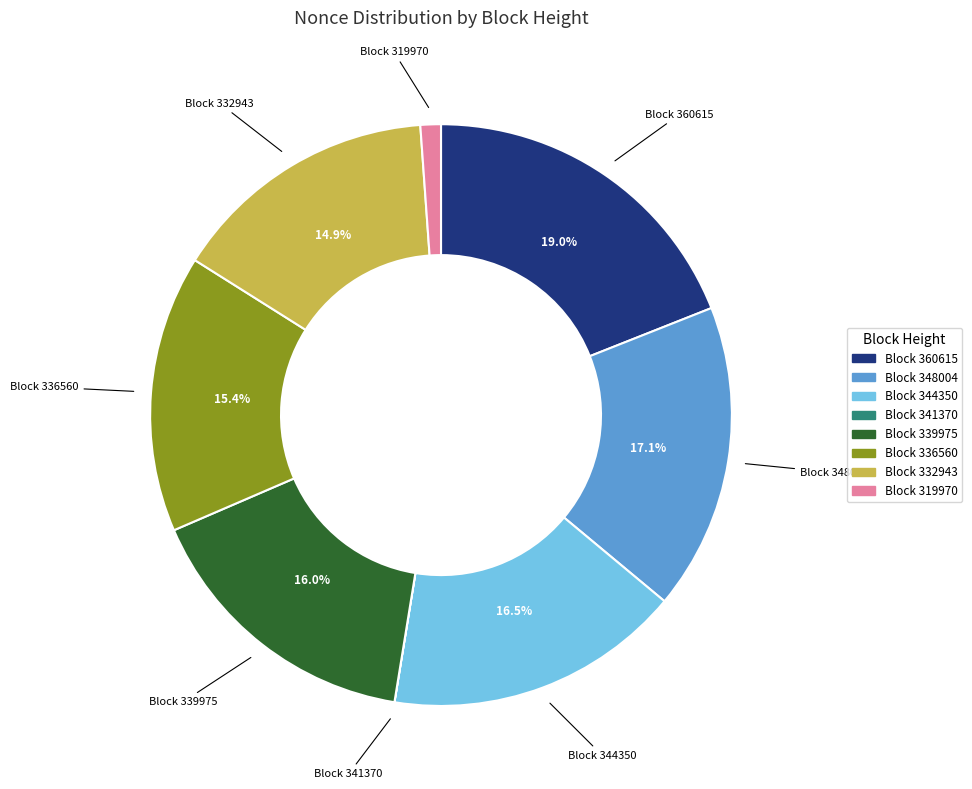

Does any single category account for the majority?

No